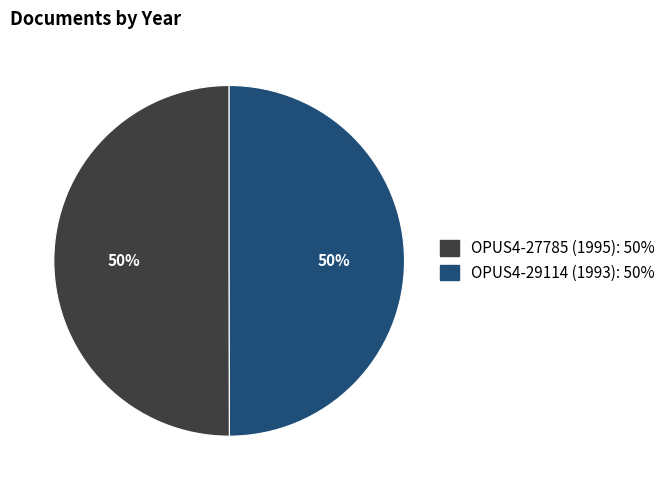

True or false: OPUS4-27785 (1995) accounts for 50% of the total.

True